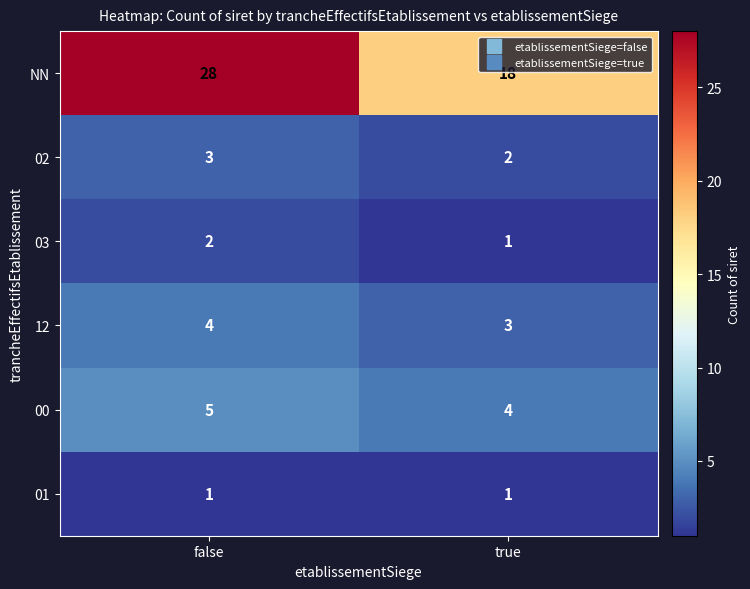

What is the difference between the NN values at false and true?

10